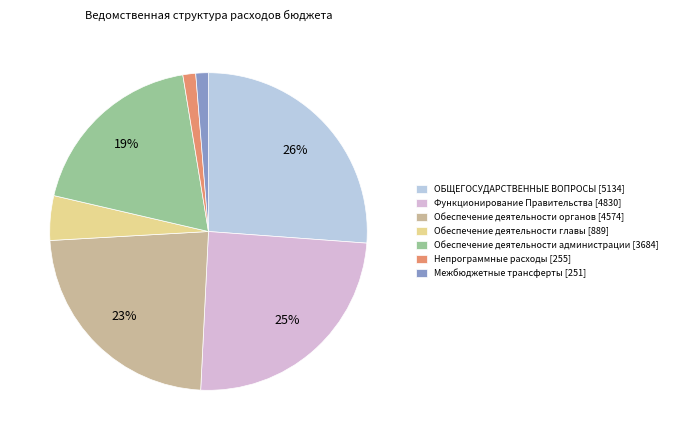

The Непрограммные расходы [255] slice represents 1% of the pie. True or false?

True